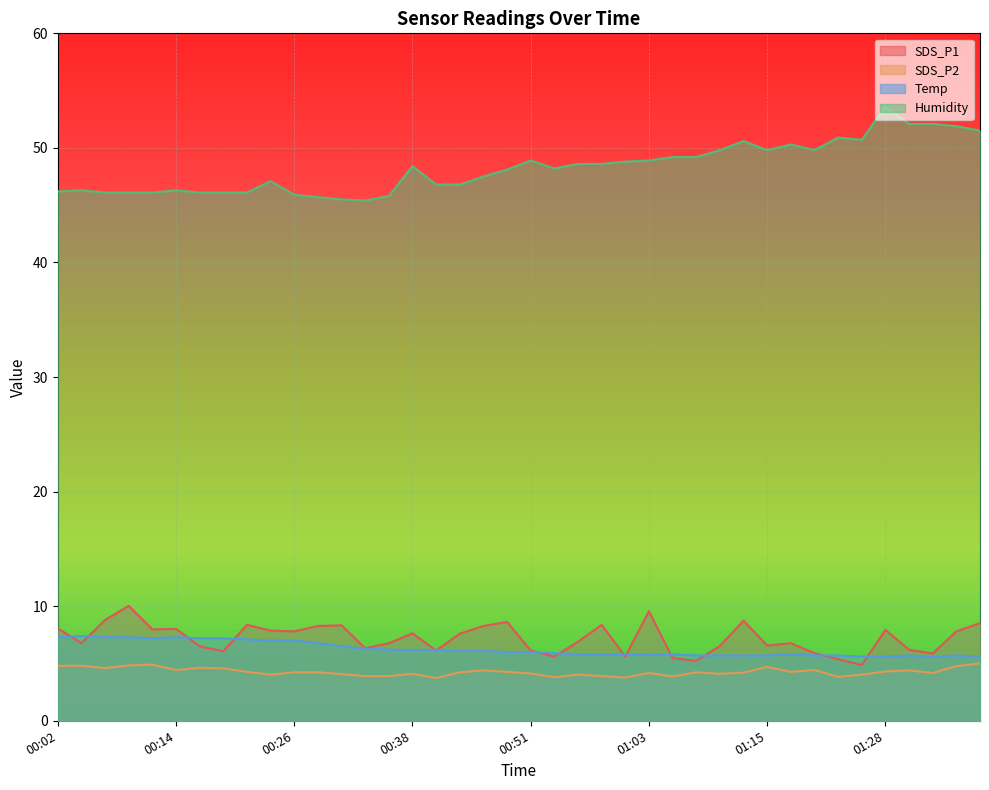

How many data points in Humidity are less than 48?

18